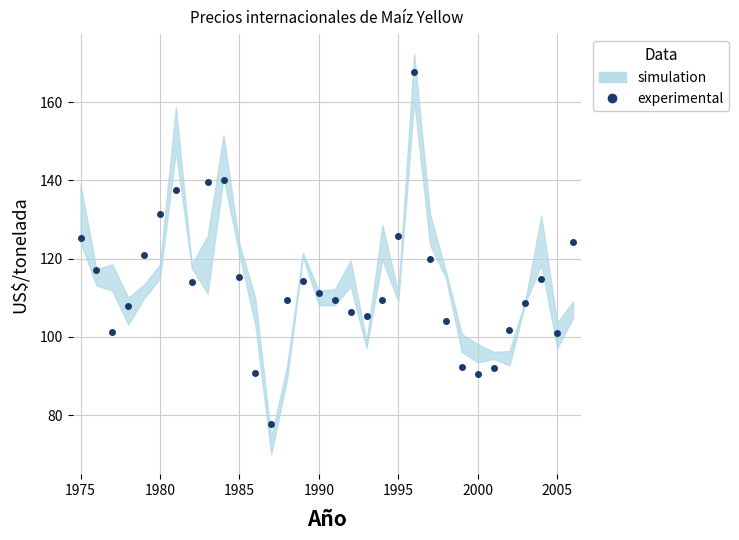

The chart shows a value of 35.2 at 28. True or false?

False